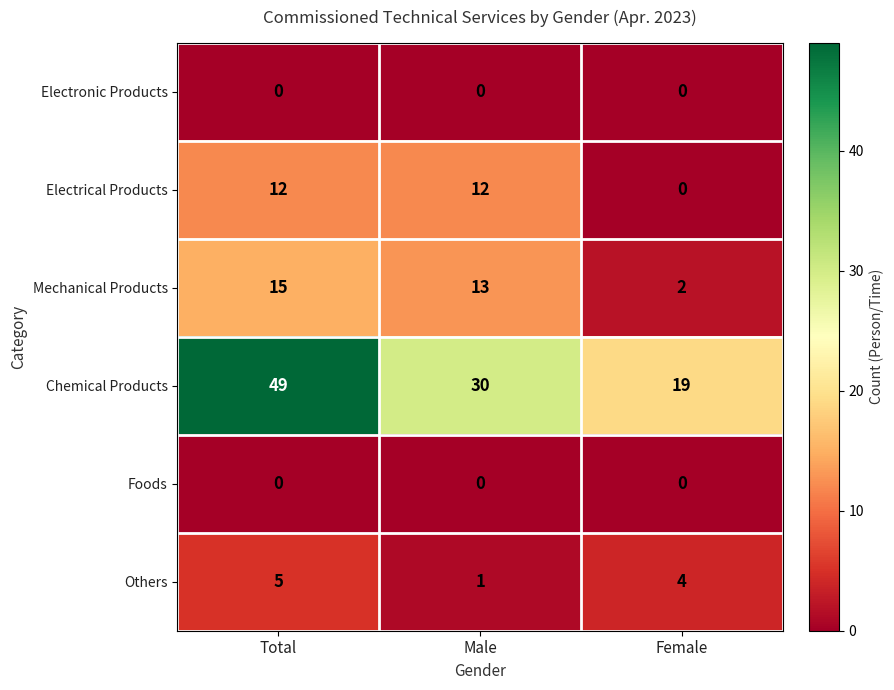

Which series has the largest total across all categories?

Chemical Products